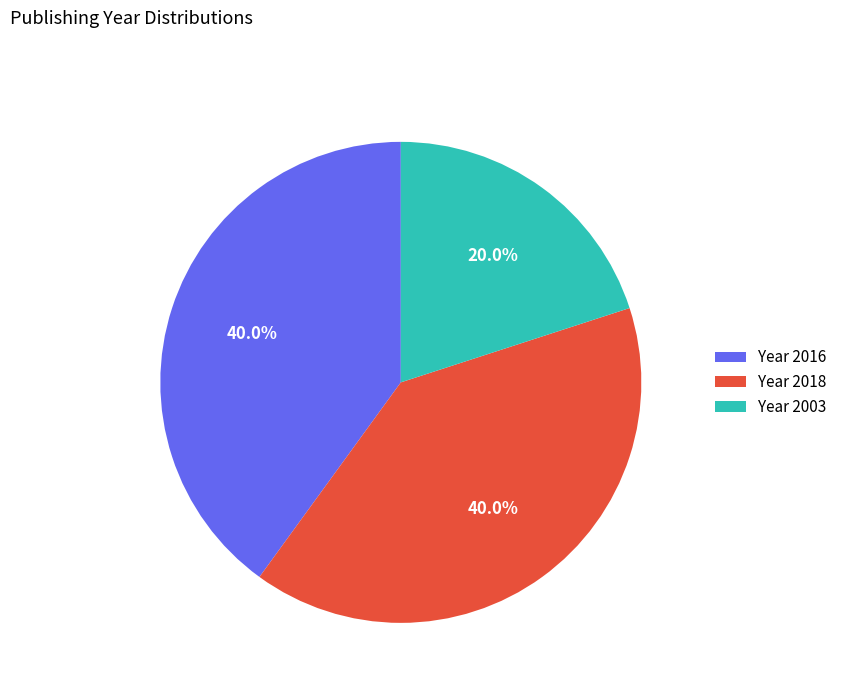

What is the smallest slice in the pie chart?

Year 2003